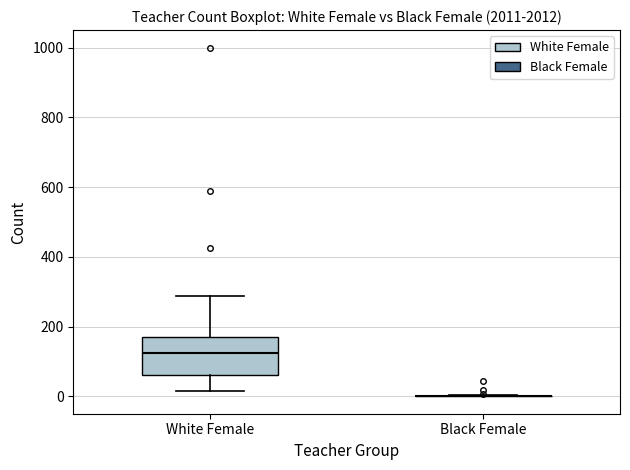

Reading left to right, transcribe this box plot: for each box, give where its median line is, the range the box spans, and where its two whiskers end, as read against the y-axis. The values are not printed on the chart, so give them approximately, as read against the axis.

White Female: median 120, box 60 to 180, whiskers 20 to 280
Black Female: box collapsed to a line at 0, whiskers 0 to 0